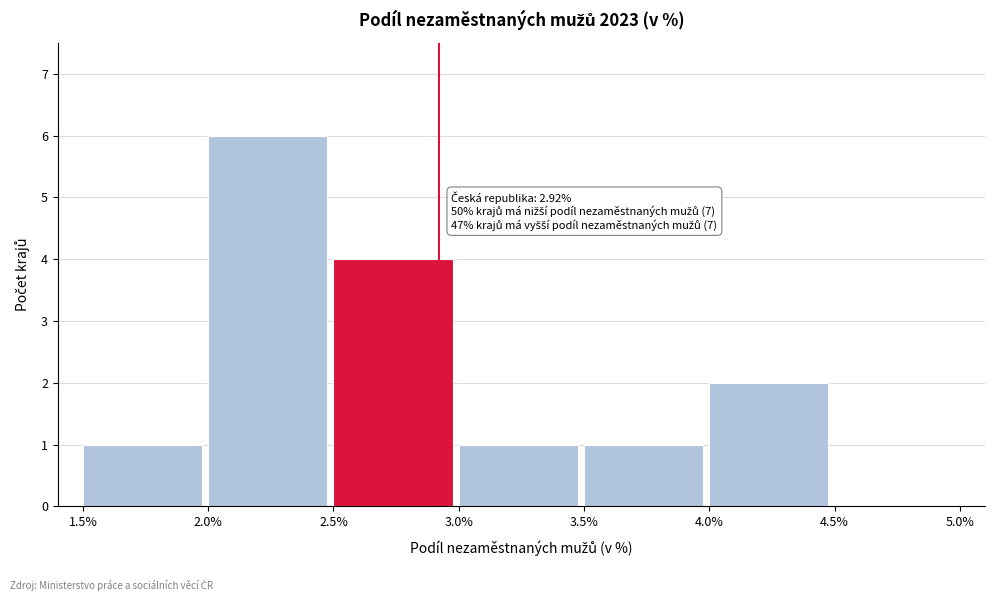

Over which range of the x-axis is the bar tallest?

2.0% to 2.5%